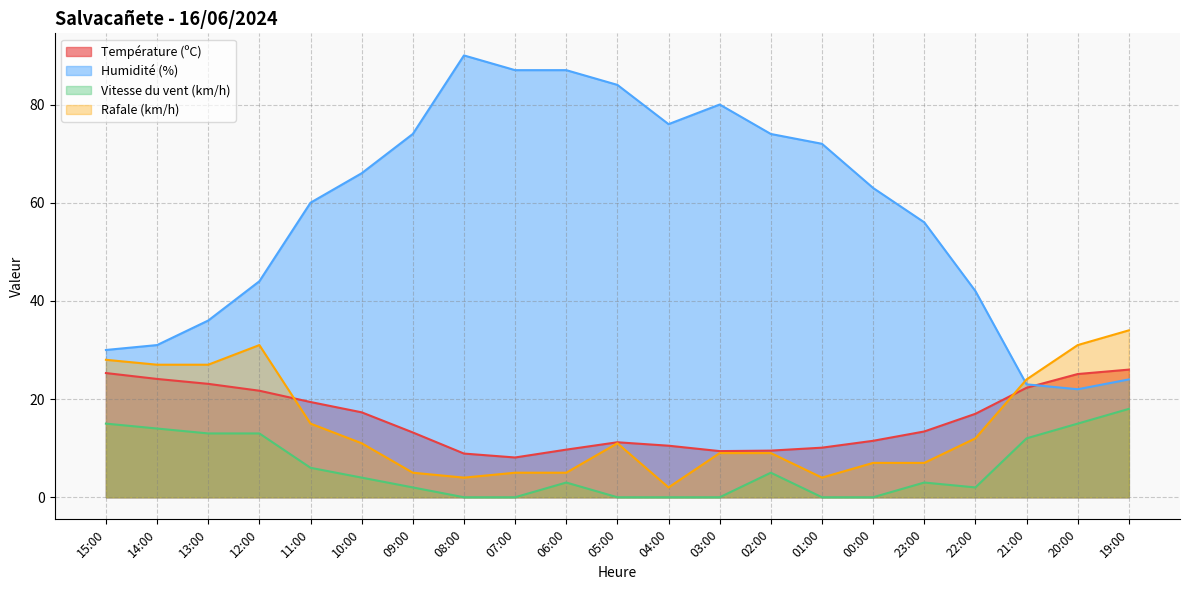

Reading left to right, what are all the values shown in this chart?

Température (ºC): 15:00=25.3	14:00=24.1	13:00=23.1	12:00=21.7	11:00=19.4	10:00=17.3	09:00=13.2	08:00=8.9	07:00=8.1	06:00=9.7	05:00=11.2	04:00=10.5	03:00=9.4	02:00=9.5	01:00=10.1	00:00=11.5	23:00=13.4	22:00=17.0	21:00=22.3	20:00=25.1	19:00=26.0
Humidité (%): 15:00=30.0	14:00=31.0	13:00=36.0	12:00=44.0	11:00=60.0	10:00=66.0	09:00=74.0	08:00=90.0	07:00=87.0	06:00=87.0	05:00=84.0	04:00=76.0	03:00=80.0	02:00=74.0	01:00=72.0	00:00=63.0	23:00=56.0	22:00=42.0	21:00=23.0	20:00=22.0	19:00=24.0
Vitesse du vent (km/h): 15:00=15.0	14:00=14.0	13:00=13.0	12:00=13.0	11:00=6.0	10:00=4.0	09:00=2.0	08:00=0.0	07:00=0.0	06:00=3.0	05:00=0.0	04:00=0.0	03:00=0.0	02:00=5.0	01:00=0.0	00:00=0.0	23:00=3.0	22:00=2.0	21:00=12.0	20:00=15.0	19:00=18.0
Rafale (km/h): 15:00=28.0	14:00=27.0	13:00=27.0	12:00=31.0	11:00=15.0	10:00=11.0	09:00=5.0	08:00=4.0	07:00=5.0	06:00=5.0	05:00=11.0	04:00=2.0	03:00=9.0	02:00=9.0	01:00=4.0	00:00=7.0	23:00=7.0	22:00=12.0	21:00=24.0	20:00=31.0	19:00=34.0